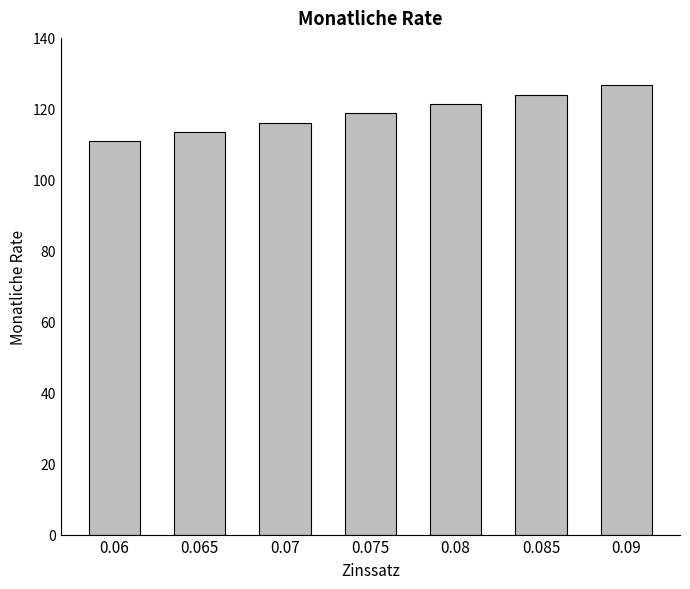

Reading left to right, extract all data points from this chart.

0.06=111.0	0.065=113.5	0.07=116.1	0.075=118.7	0.08=121.3	0.085=124.0	0.09=126.7